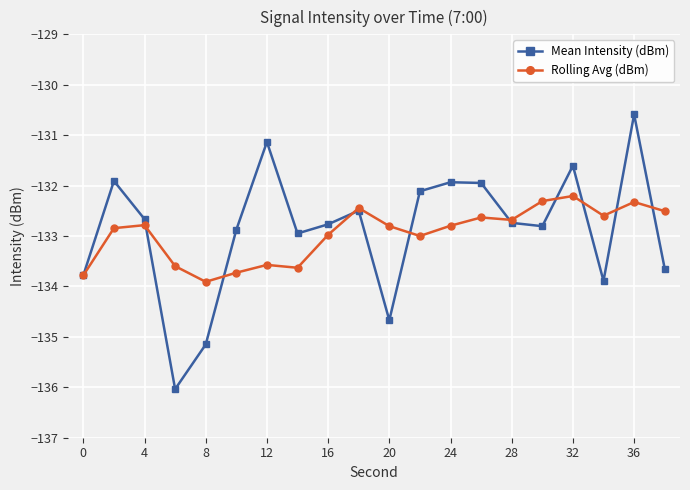

Which series has the largest range (max minus min)?

Mean Intensity (dBm)